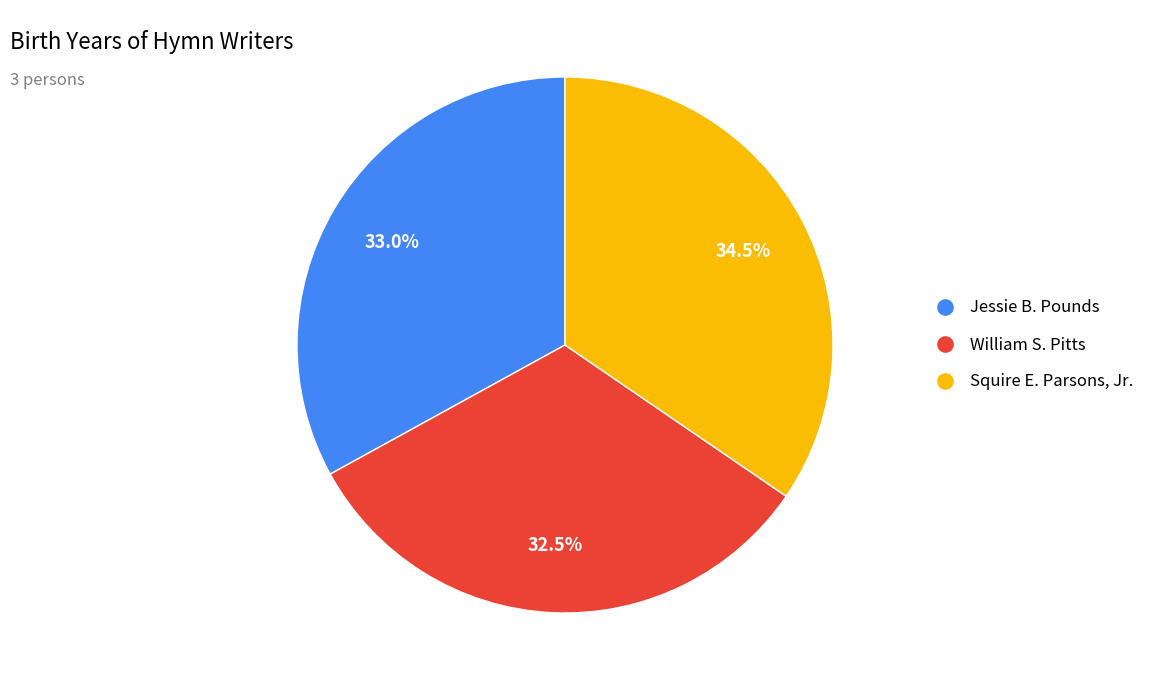

How many segments does this pie chart have?

3